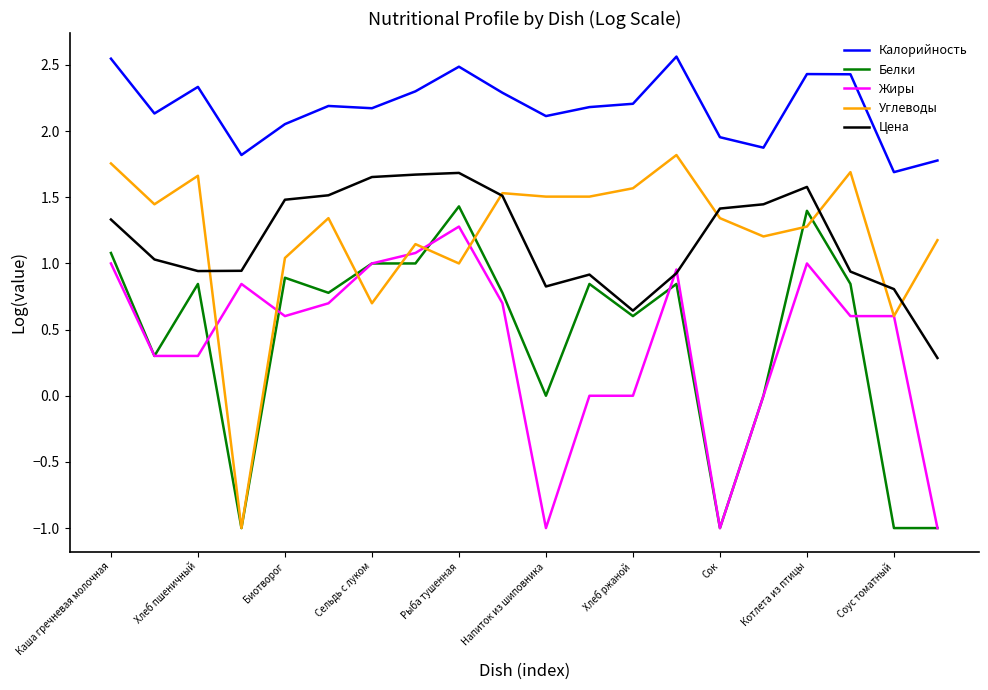

Does the chart display data point markers on the line(s)?

No